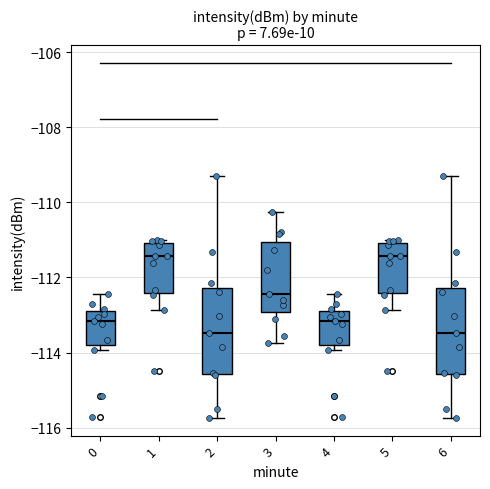

Where is the upper edge of the box at x = 1 on the y-axis? The values are not printed on the chart, so give them approximately, as read against the axis.

-111.0